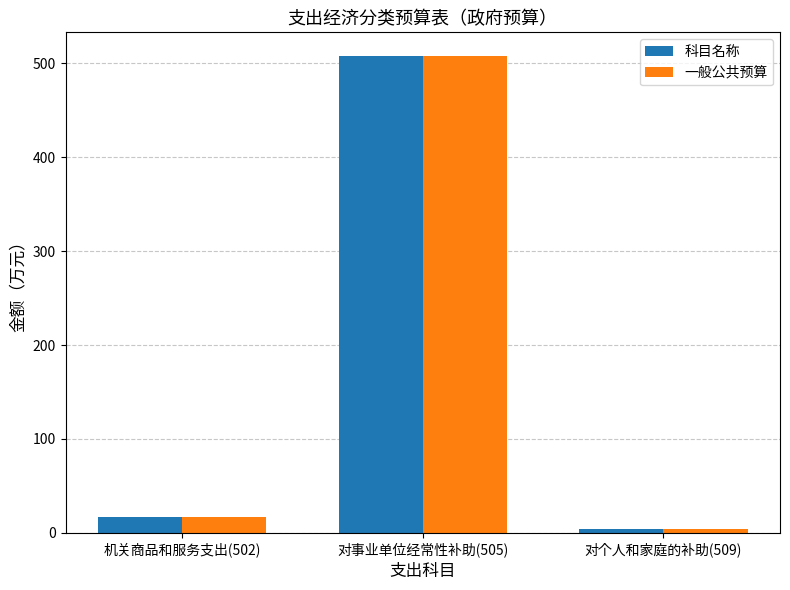

What is the total value across all series at 对个人和家庭的补助(509)?

8.3